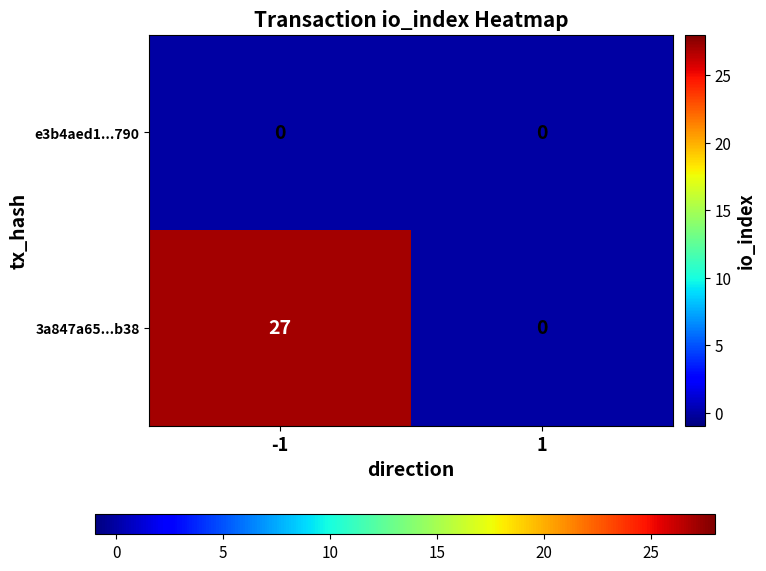

List the series in order of their overall mean, highest first.

3a847a65...b38, e3b4aed1...790